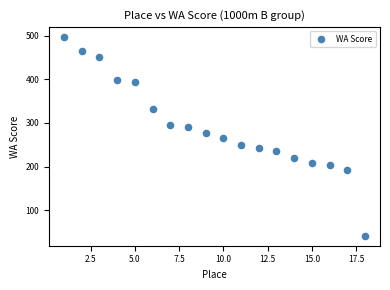

What is the range of X values (max minus min)?

17